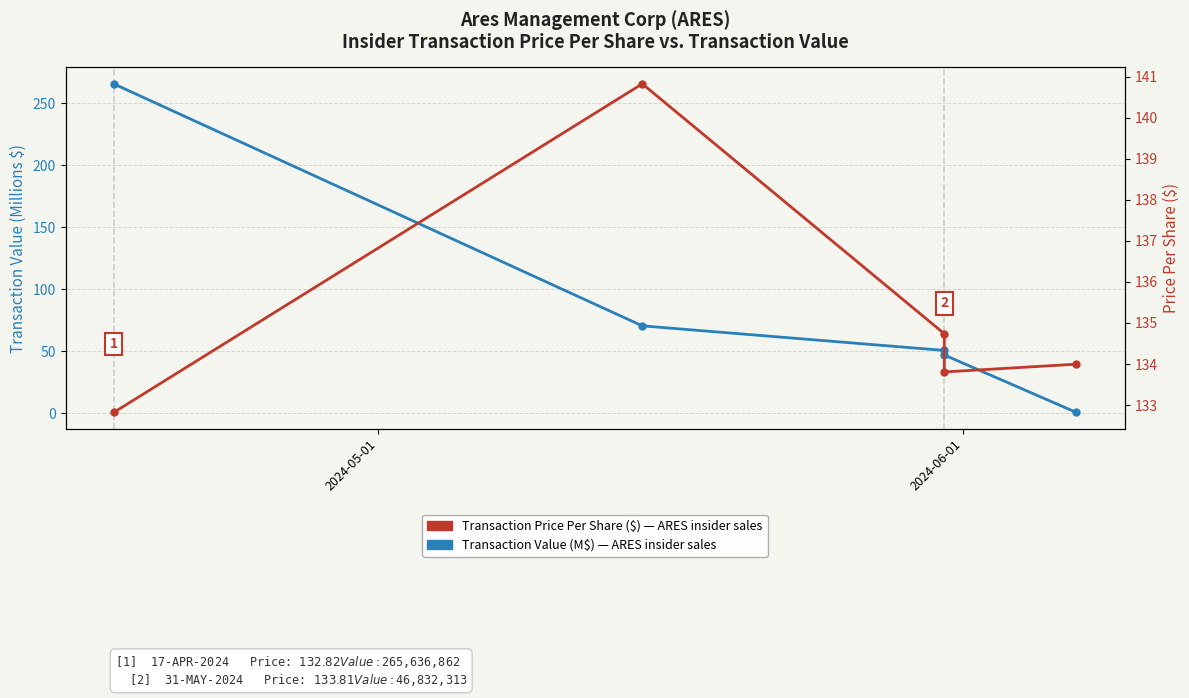

Which series has the largest range (max minus min)?

Transaction Value (M$)